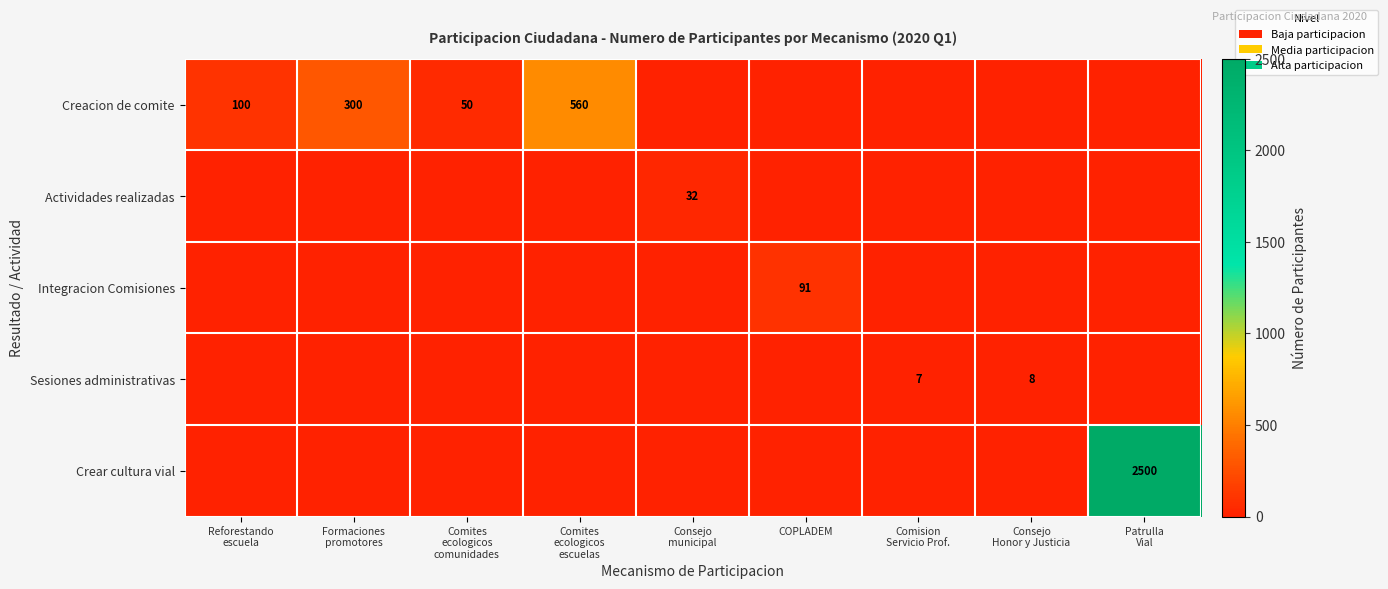

True or false: Actividades realizadas has a value of 18 at Patrulla Vial.

False